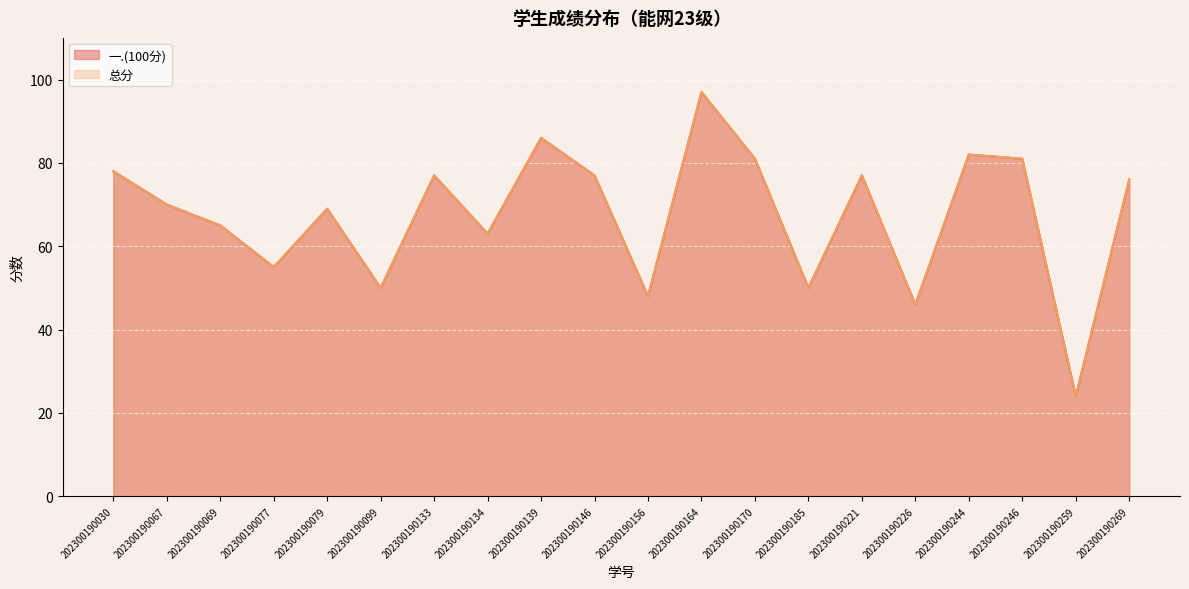

How many lines are shown in the chart?

2